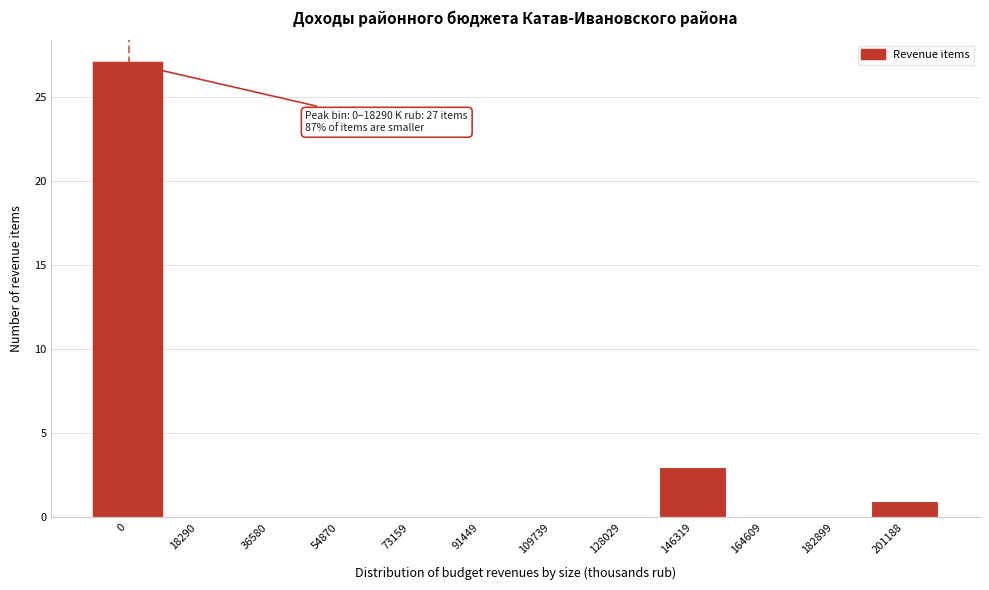

Reading left to right, list all the values displayed in this chart.

0=27	18290=0	36580=0	54870=0	73159=0	91449=0	109739=0	128029=0	146319=3	164609=0	182899=0	201188=1